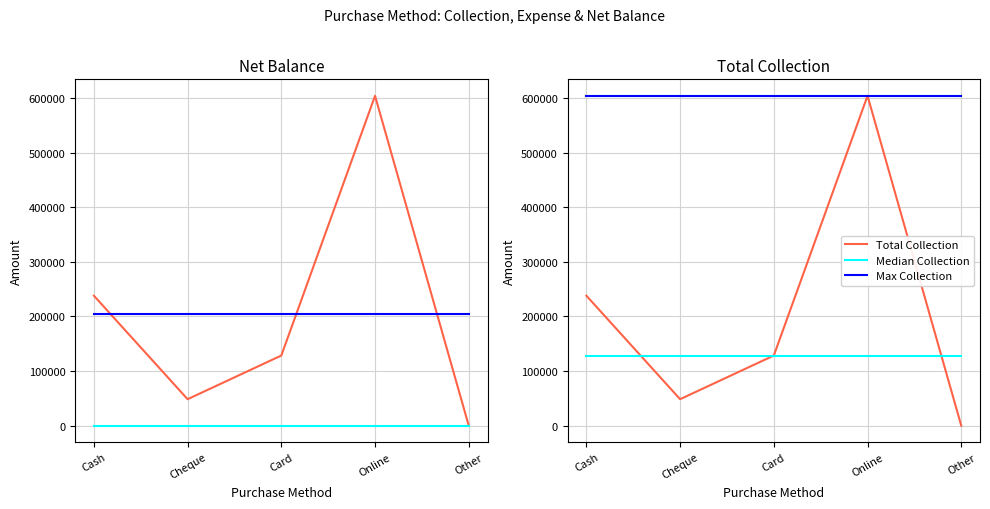

Which series changed the most between Cheque and Card?

Net Balance